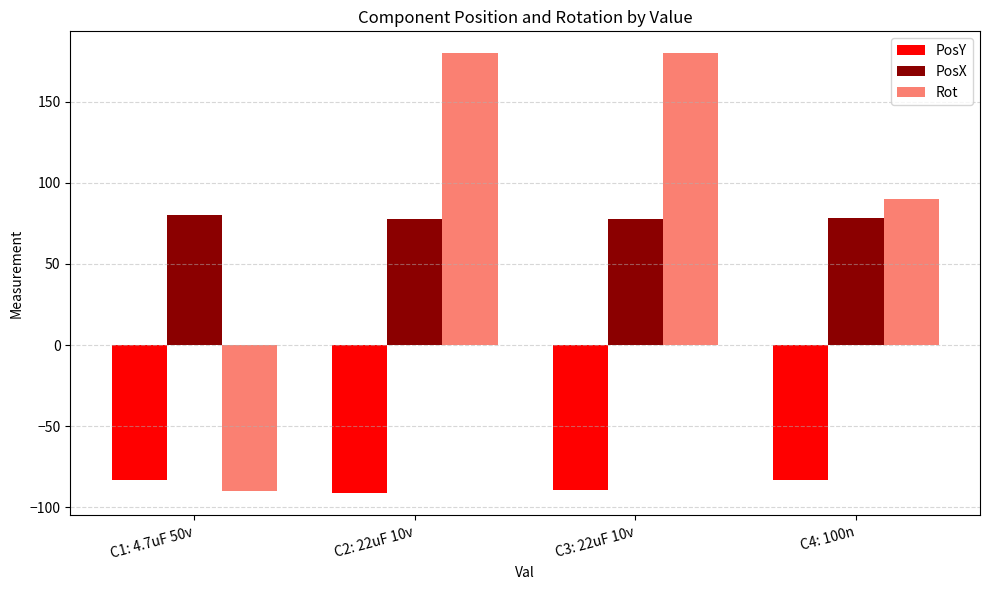

What position from the left is C2: 22uF 10v?

2